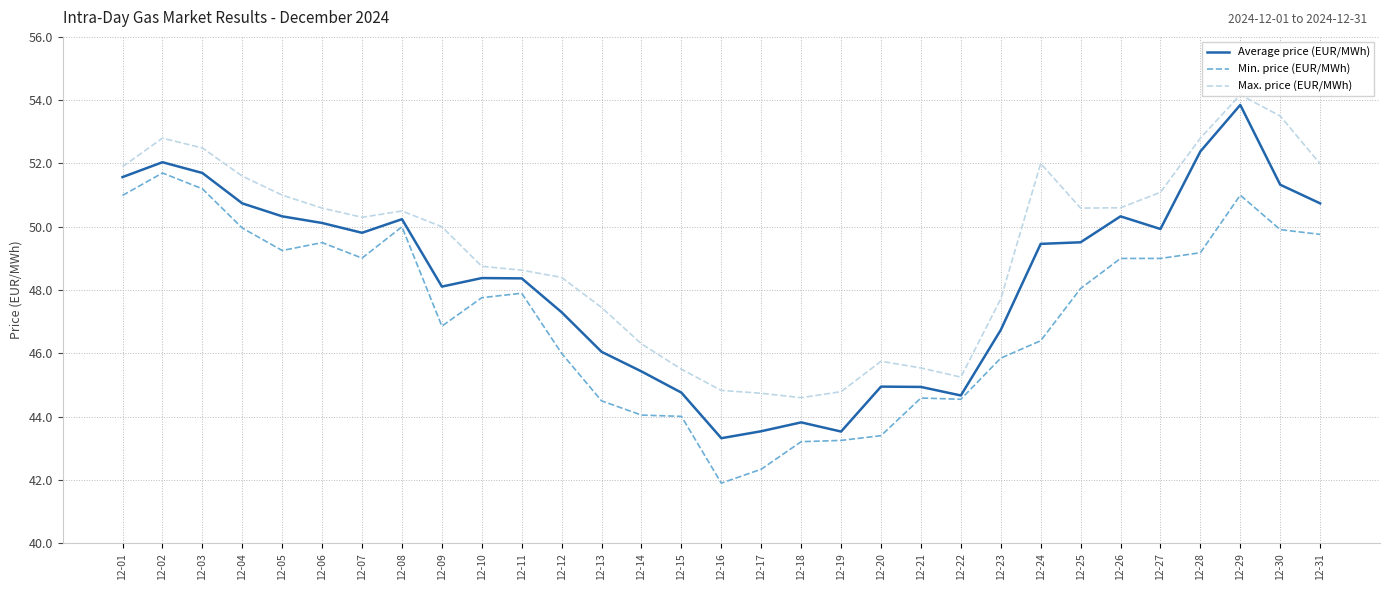

Is the value of Min. price (EUR/MWh) at 12-29 greater than the value of Max. price (EUR/MWh) at 12-29?

No